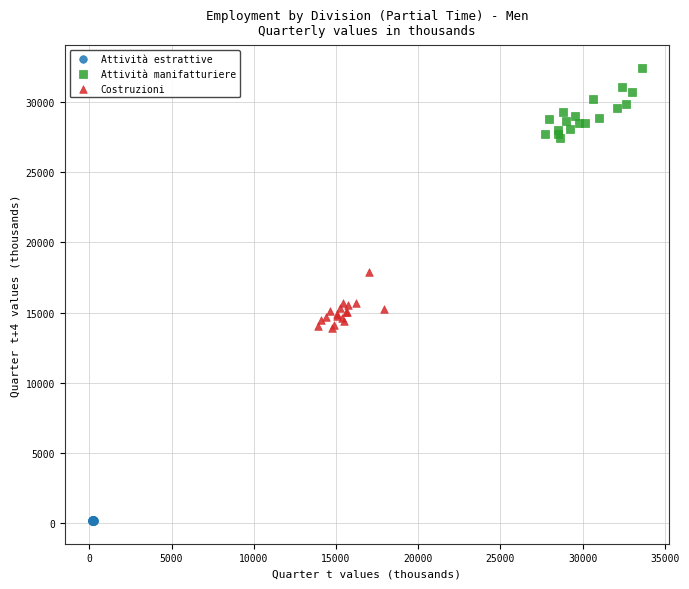

What are all the series names shown in the legend?

Attività estrattive, Attività manifatturiere, Costruzioni